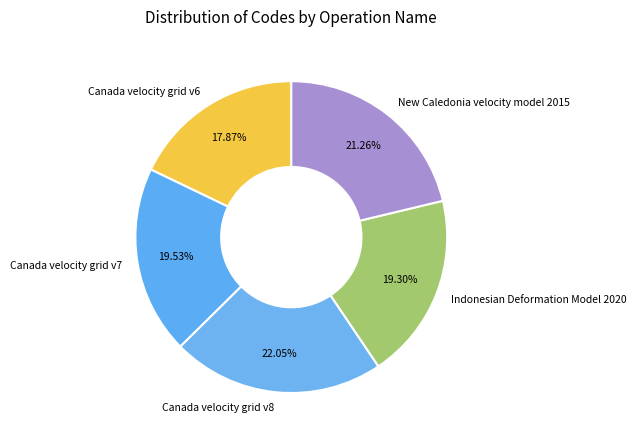

Is the sum of Canada velocity grid v7 and New Caledonia velocity model 2015 greater than half?

No